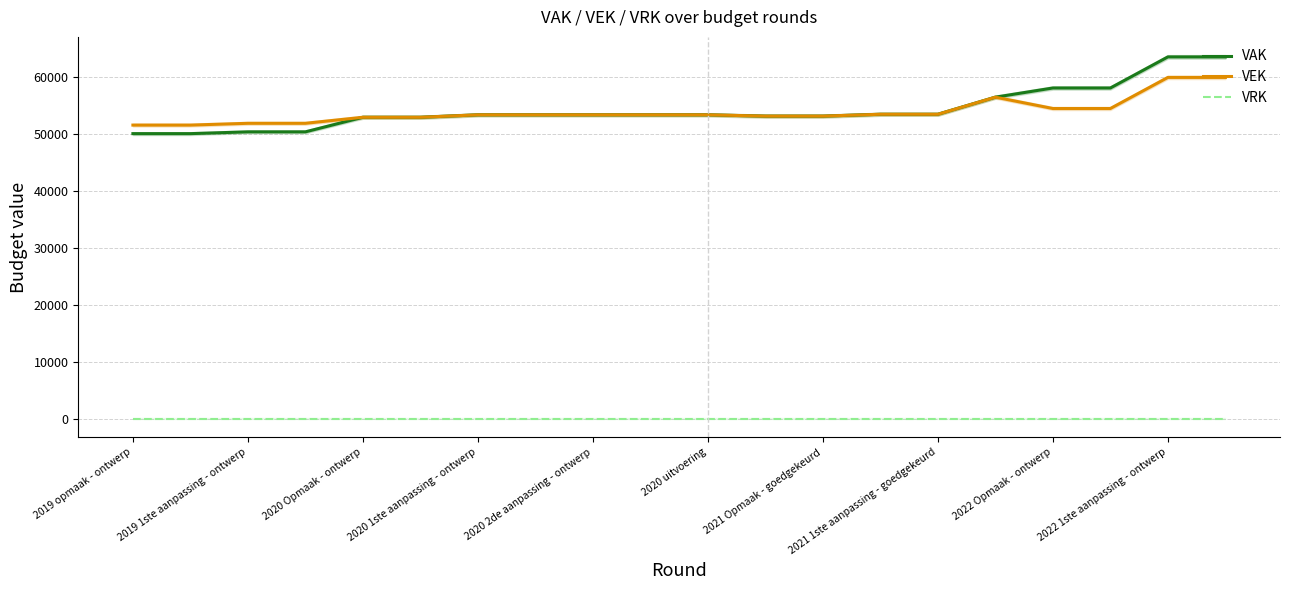

In VEK, how many points are higher than both neighbors (excluding endpoints)?

1